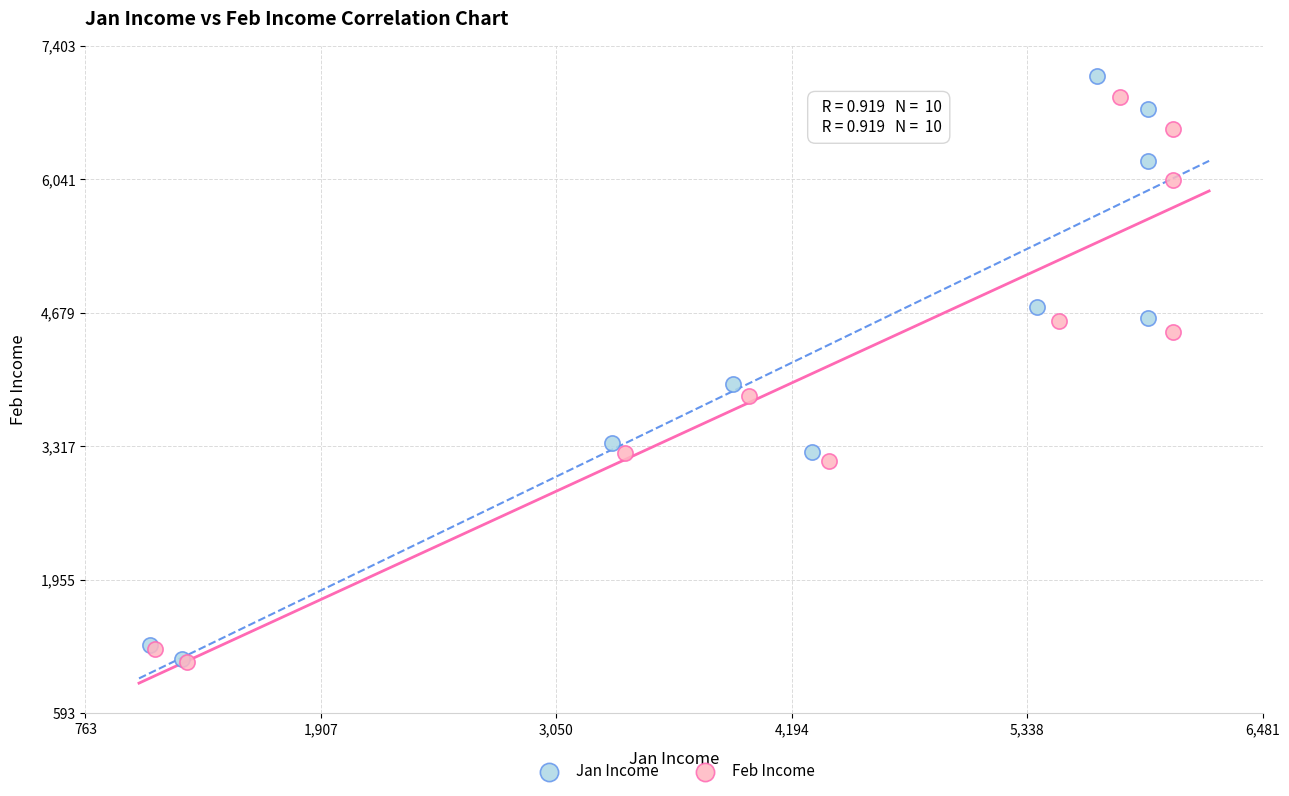

Which series has the widest spread of Y values?

Jan Income